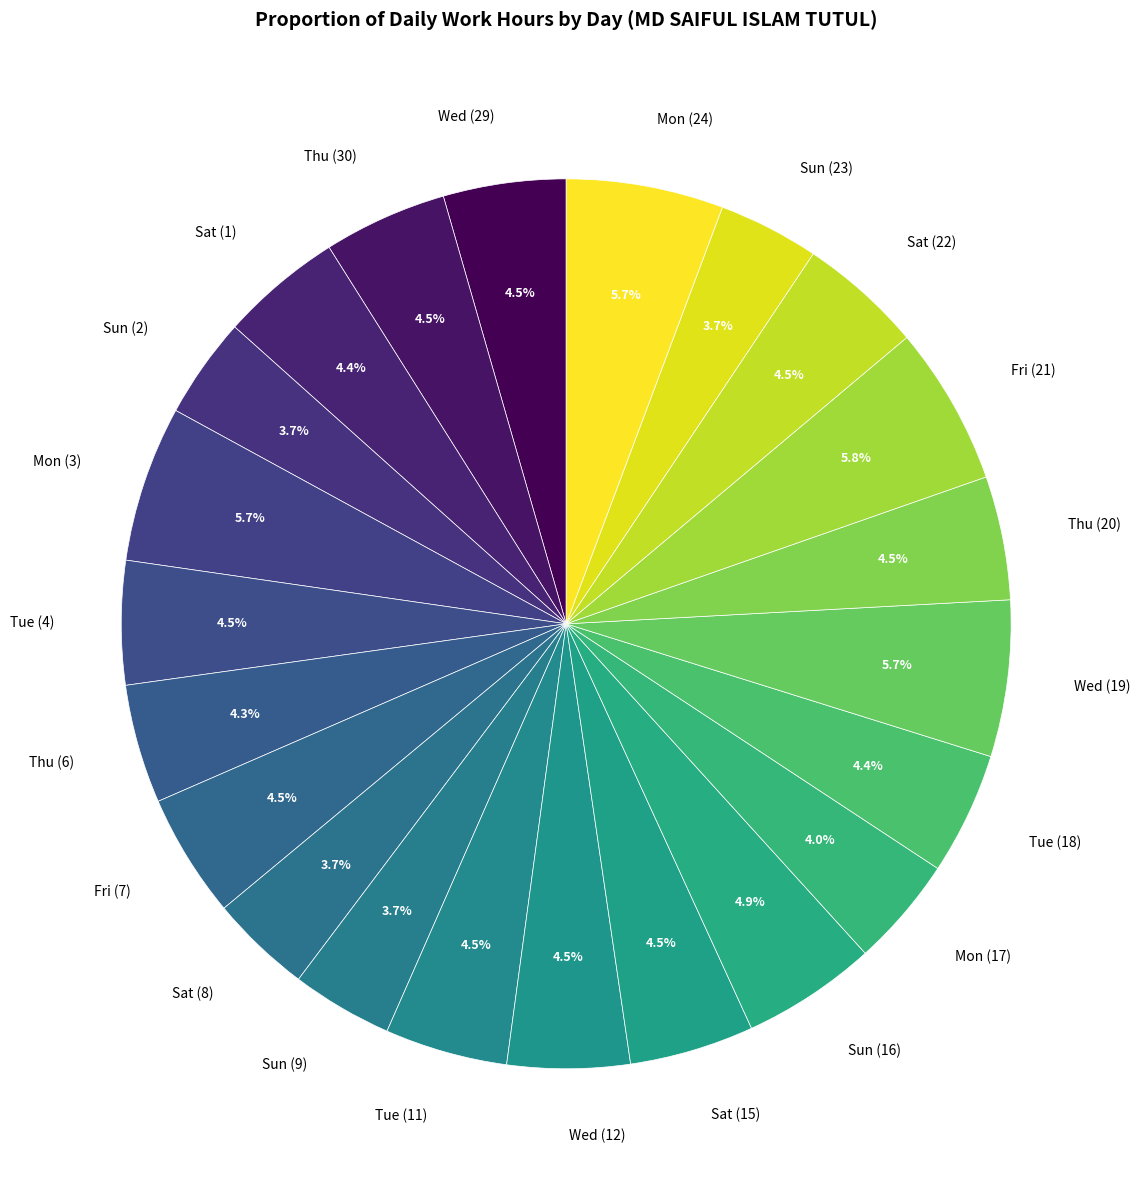

Approximately how many times larger is the value at Tue (11) compared to Wed (12)?

1.0